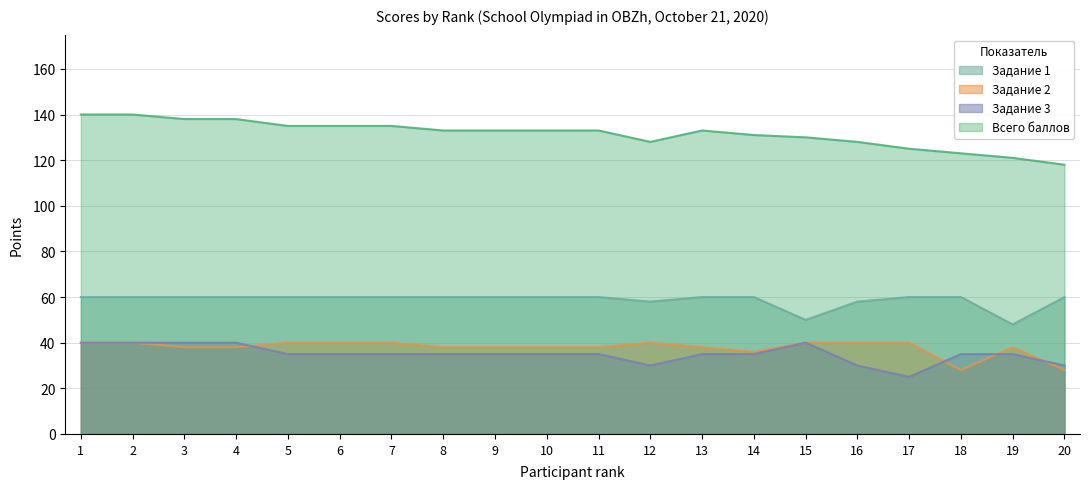

Rank the series at 20 from lowest to highest value.

Задание 2, Задание 3, Задание 1, Всего баллов